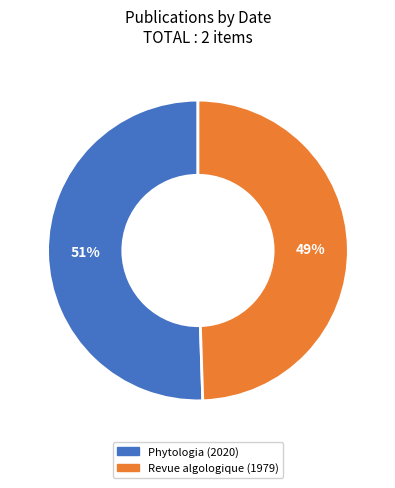

Combined, do Revue algologique (1979) and Phytologia (2020) account for over 50%?

Yes